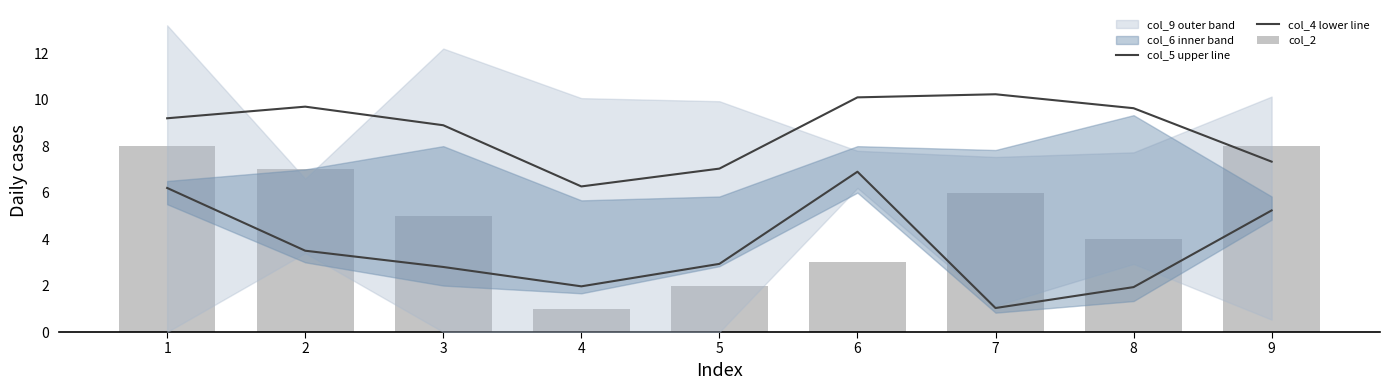

What is the lowest value of the col_4 lower line series?

1.0